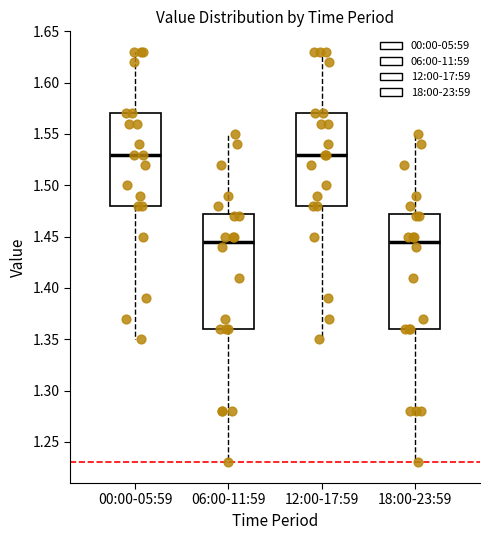

Reading left to right, read every box against the y-axis: the position of its median line, the range the box covers, and the ends of its whiskers. The values are not printed on the chart, so give them approximately, as read against the axis.

00:00-05:59: median 1.530, box 1.480 to 1.570, whiskers 1.350 to 1.630
06:00-11:59: median 1.445, box 1.360 to 1.475, whiskers 1.230 to 1.550
12:00-17:59: median 1.530, box 1.480 to 1.570, whiskers 1.350 to 1.630
18:00-23:59: median 1.445, box 1.360 to 1.475, whiskers 1.230 to 1.550